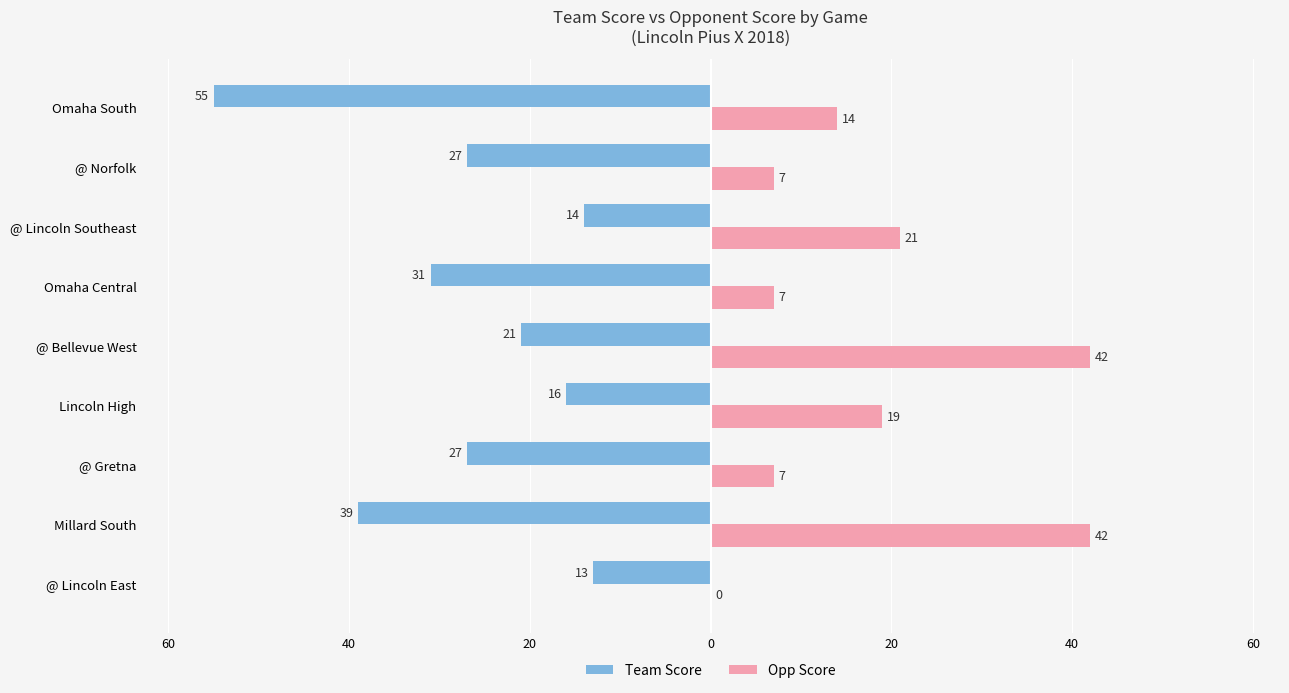

What are all the series names shown in the legend?

Team Score, Opp Score